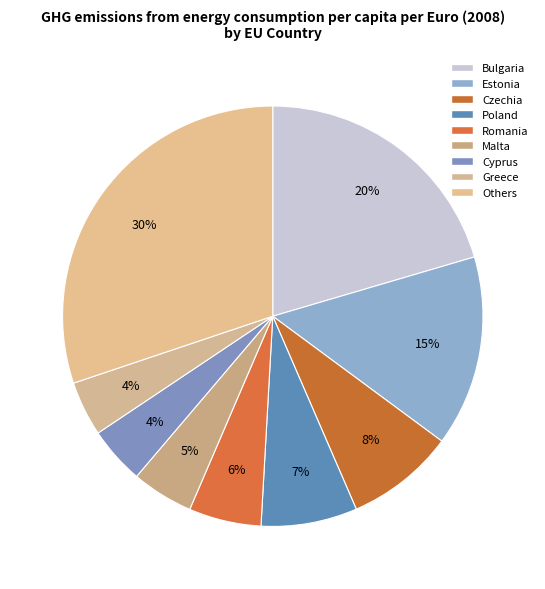

Count the number of slices in the pie.

9